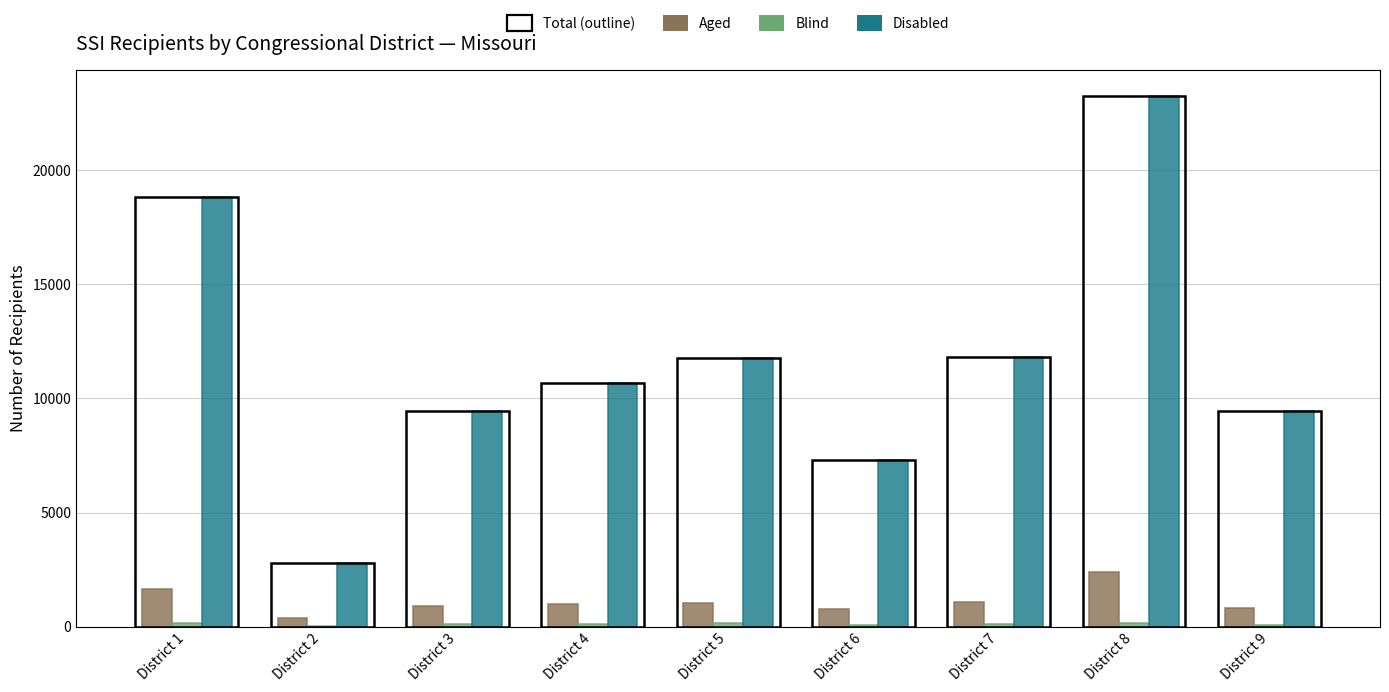

At which category is the sum across all series the highest?

District 8